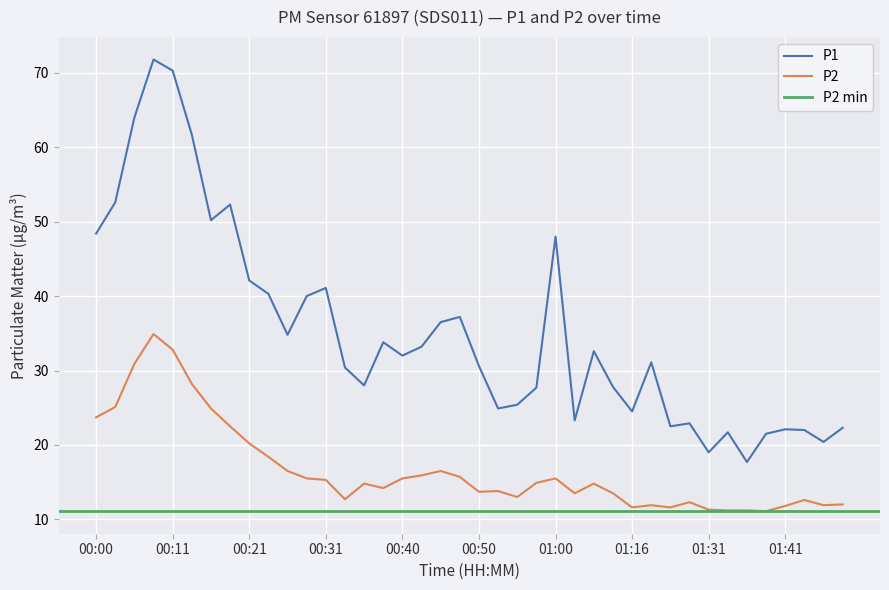

The P1 series shows 82.7 at 00:00. True or false?

False